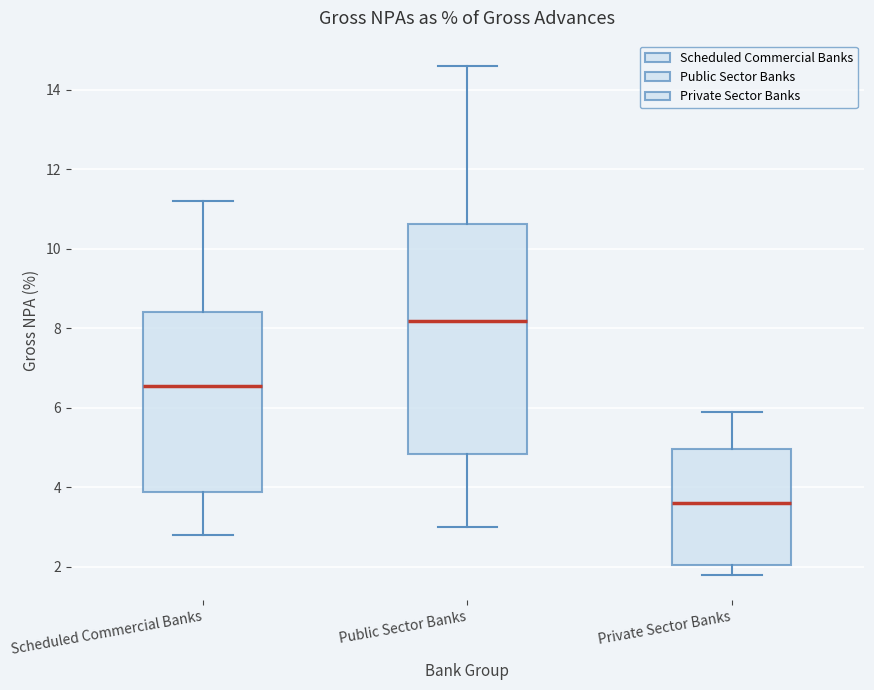

Which box has the lowest median line?

Private Sector Banks